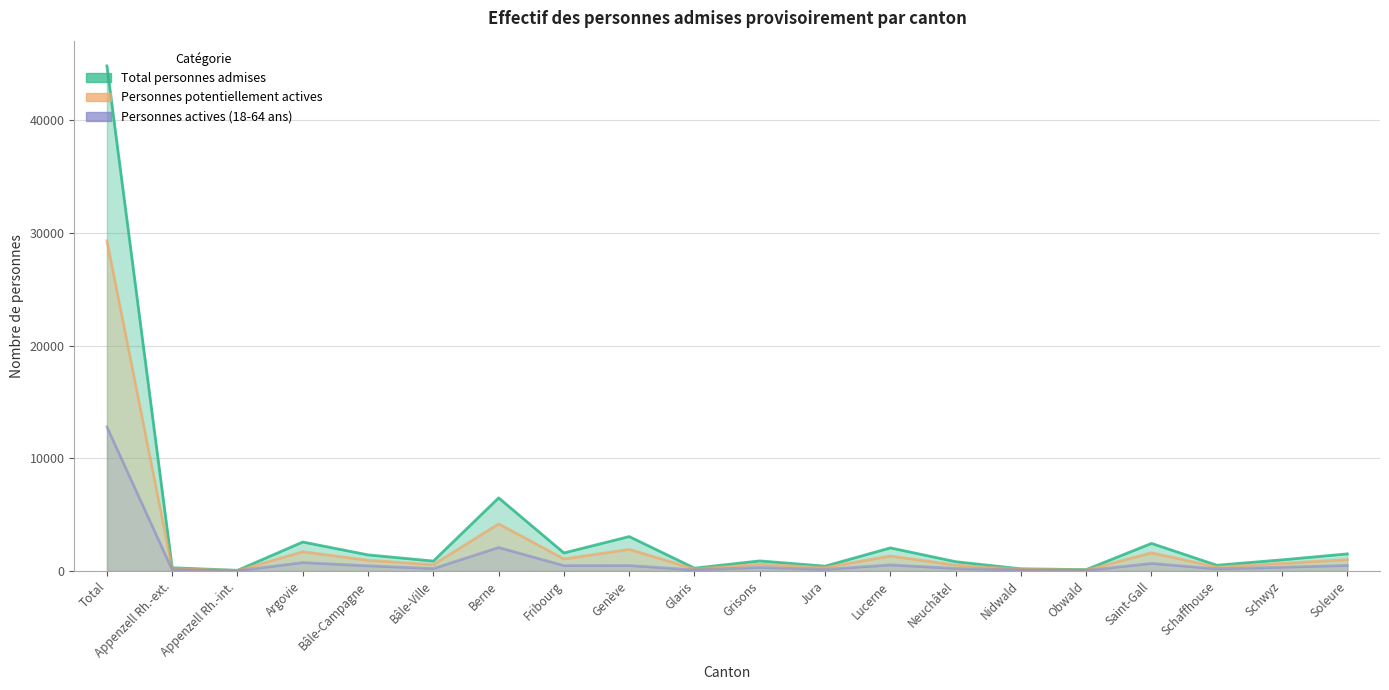

At which category is the sum across all series the highest?

Total